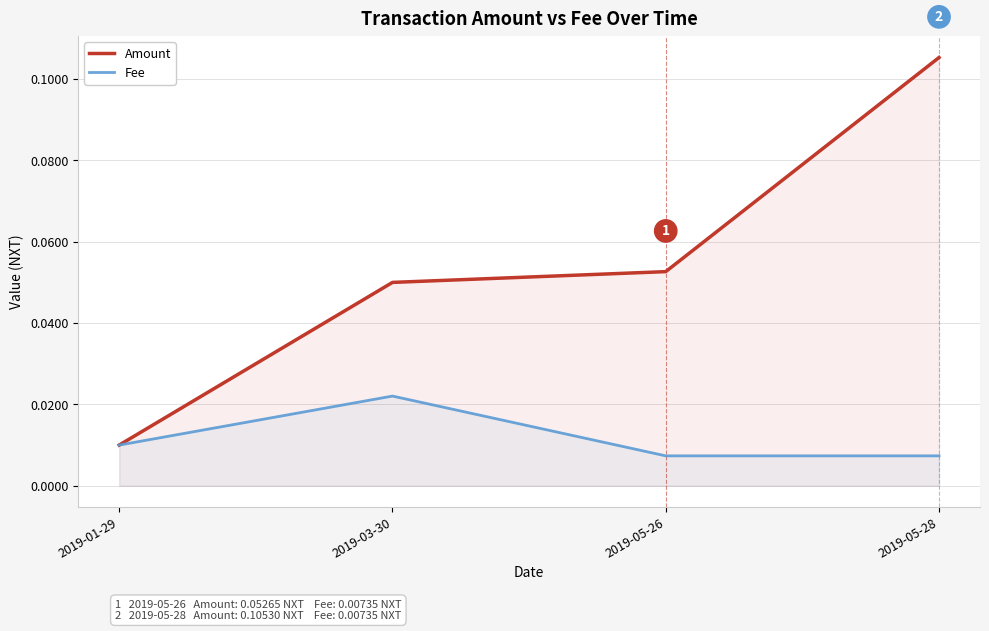

The Amount series shows 0.1 at 2019-05-26. True or false?

True